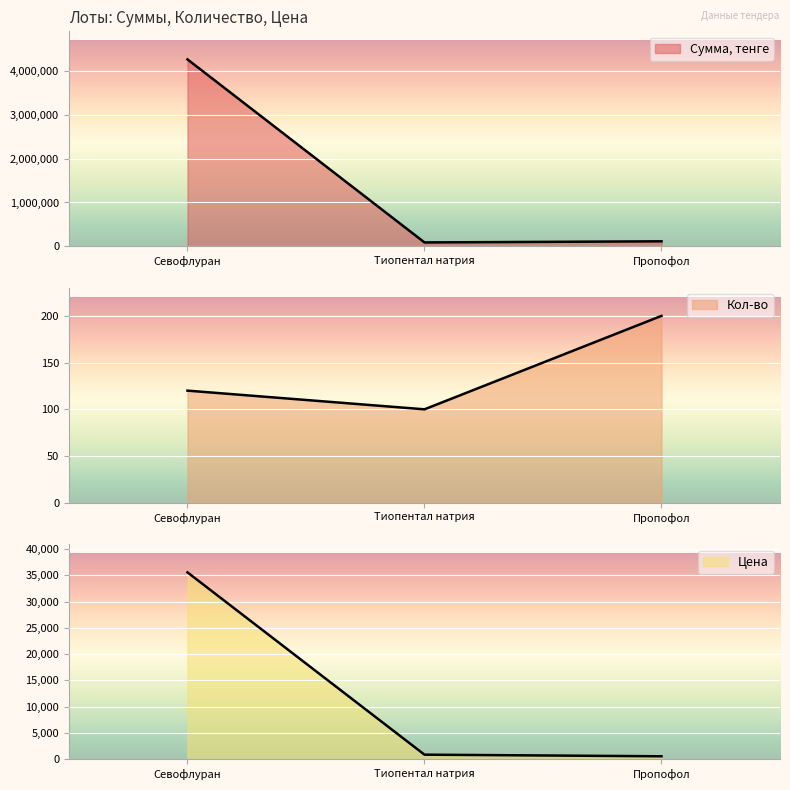

What is the difference between the maximum and minimum values in the Кол-во series?

100.0